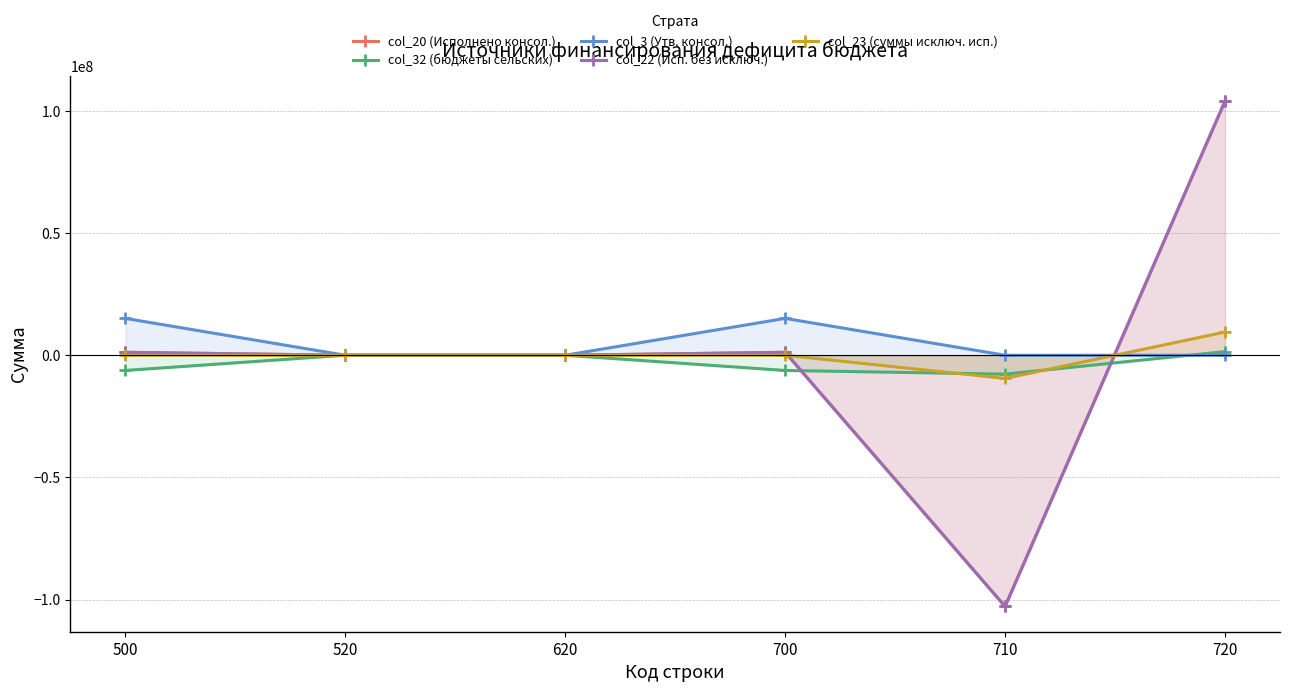

What is the value of the col_22 (Исп. без исключ.) point at the 5th from the left?

-102770900.6